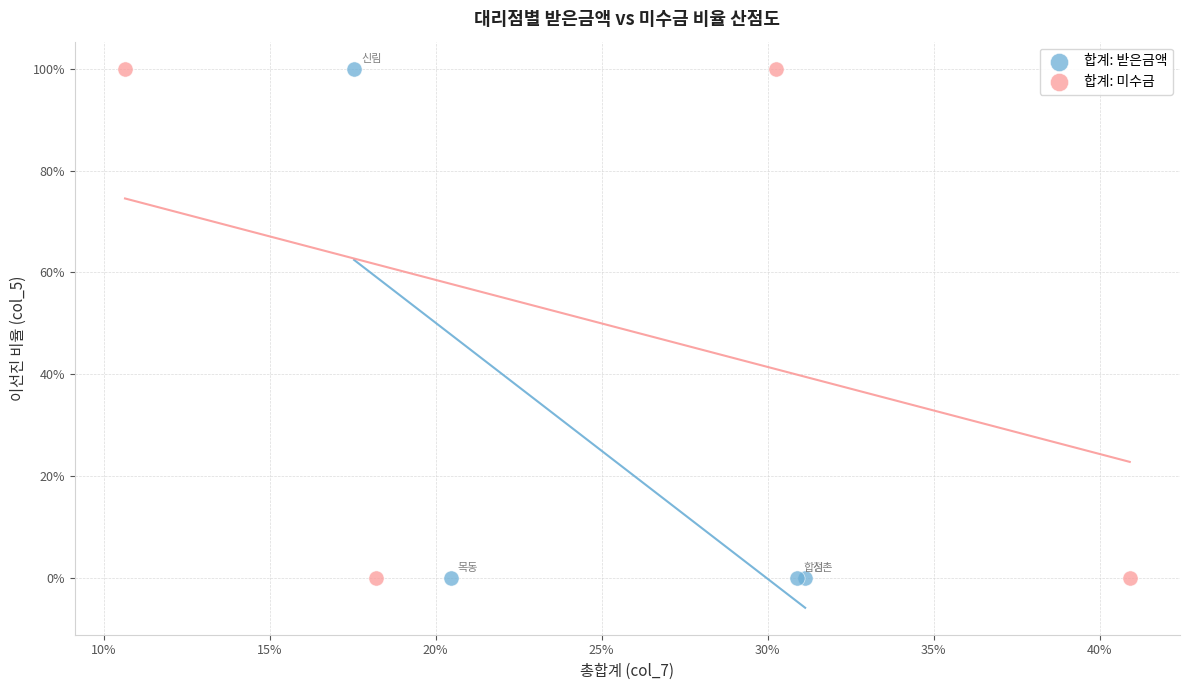

What are all the series names shown in the legend?

합계: 받은금액, 합계: 미수금